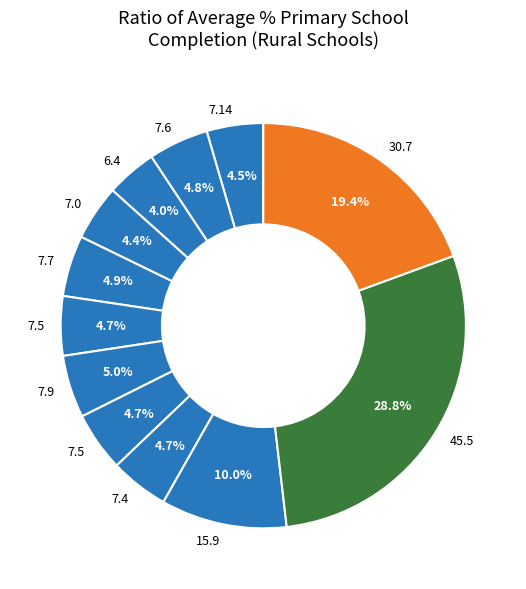

Is there a majority slice in this chart?

No